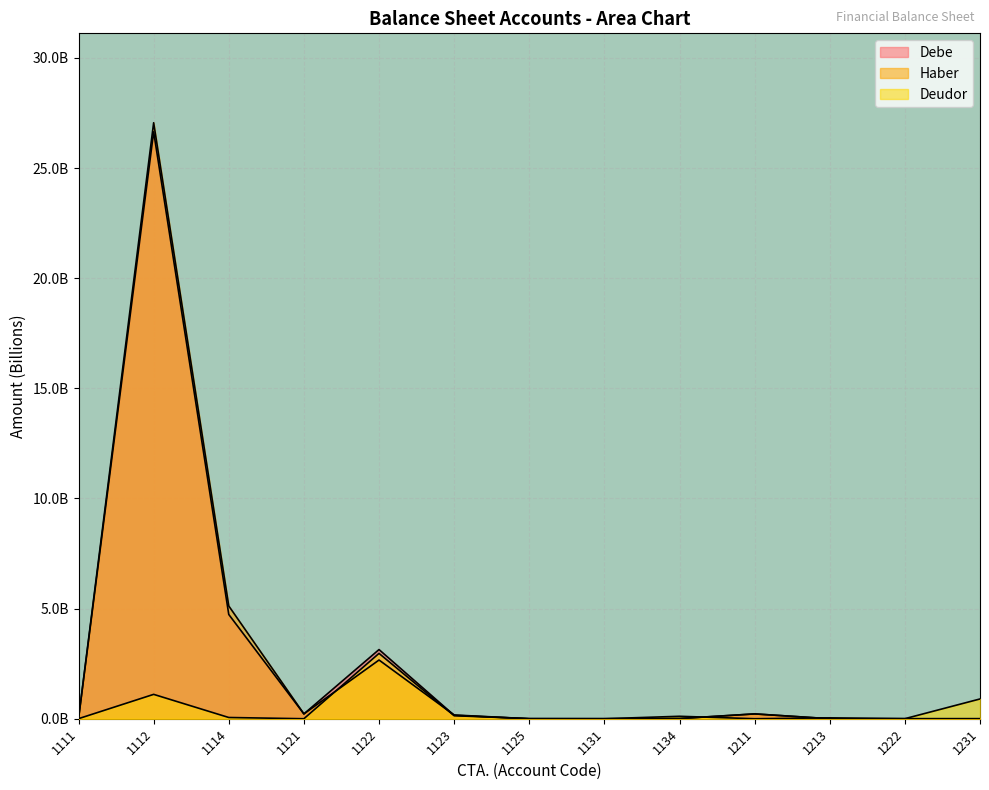

Is it true that Deudor equals 0.1 at 1134?

True